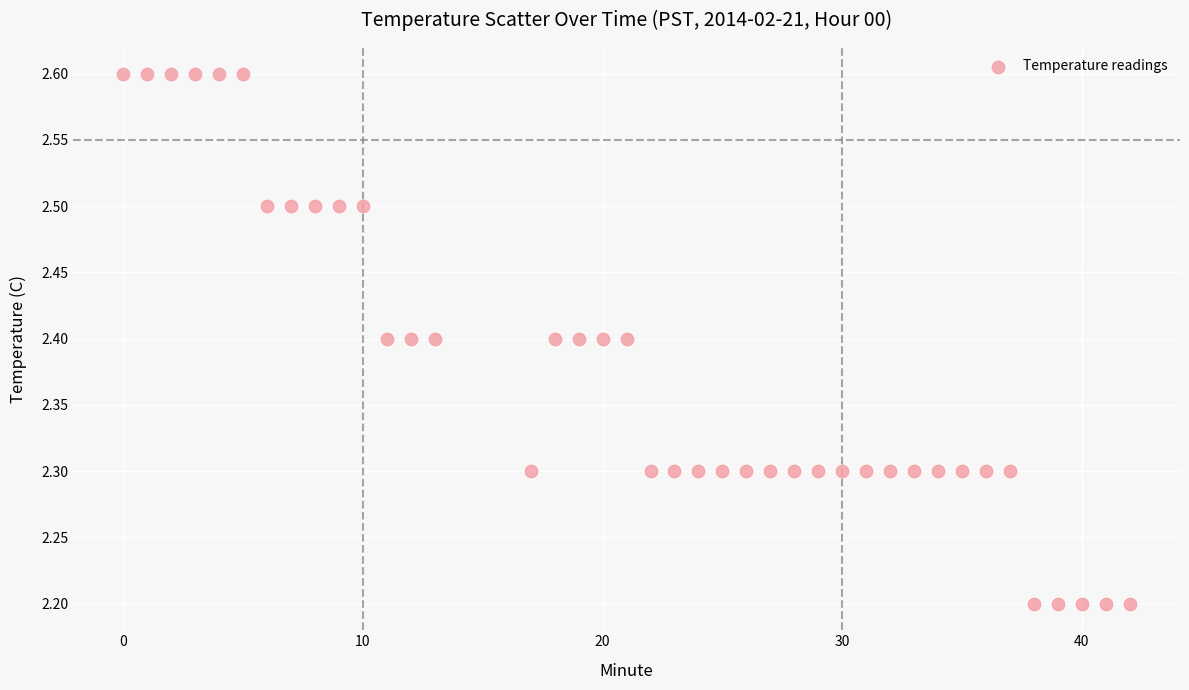

What is the range of Y values (max minus min)?

0.4